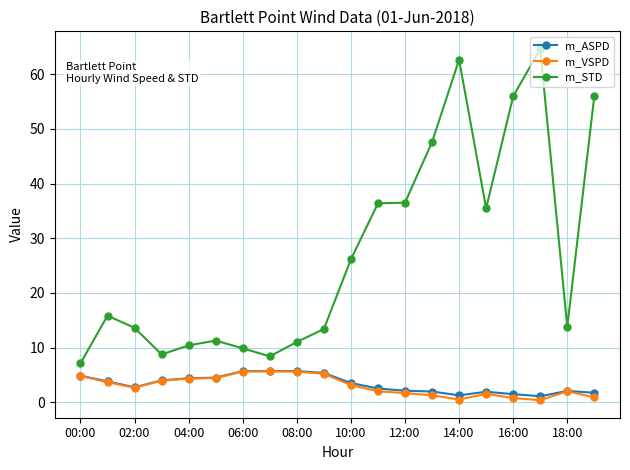

What is the highest value of the m_STD series?

64.6